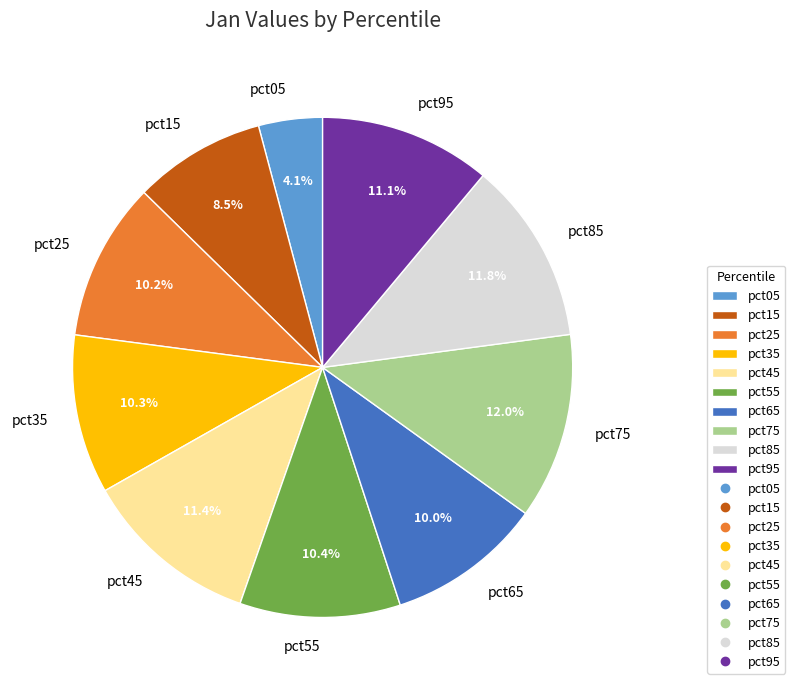

What percentage is the pct75 slice, to the nearest percent?

12%